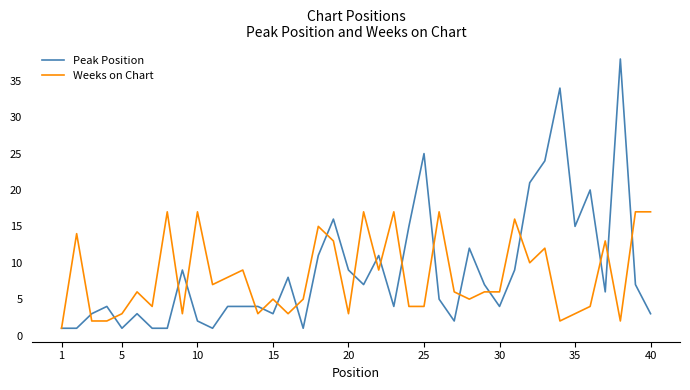

Which series has the largest range (max minus min)?

Peak Position